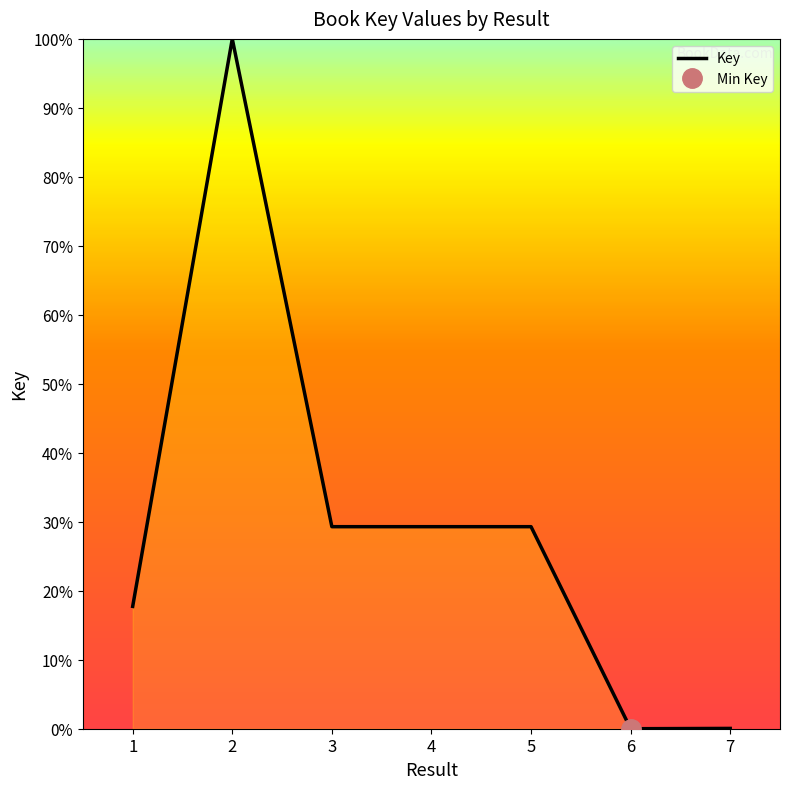

The chart shows a value of 17.7 at 1. True or false?

True